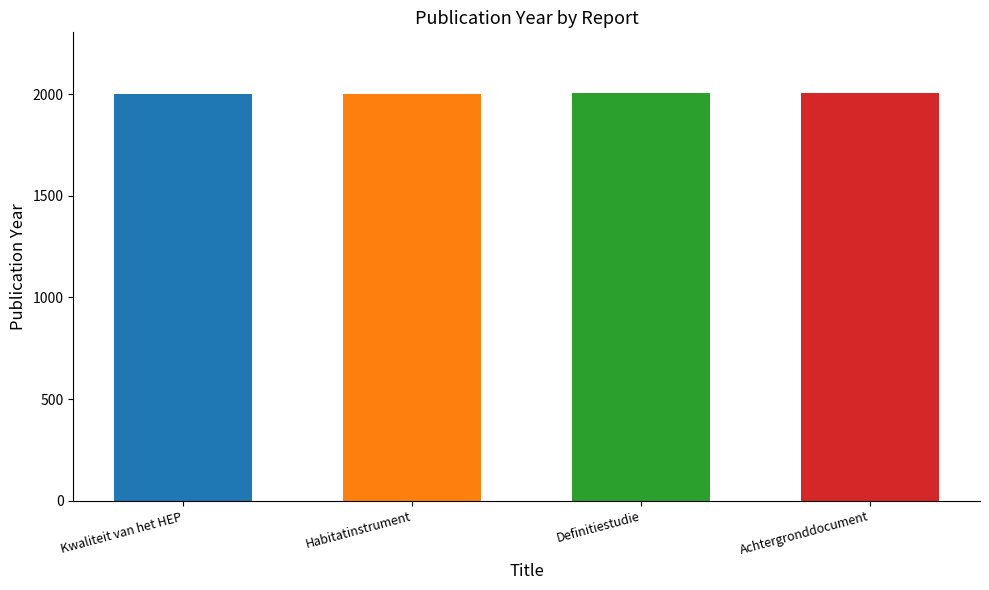

How many bars are there in total?

4